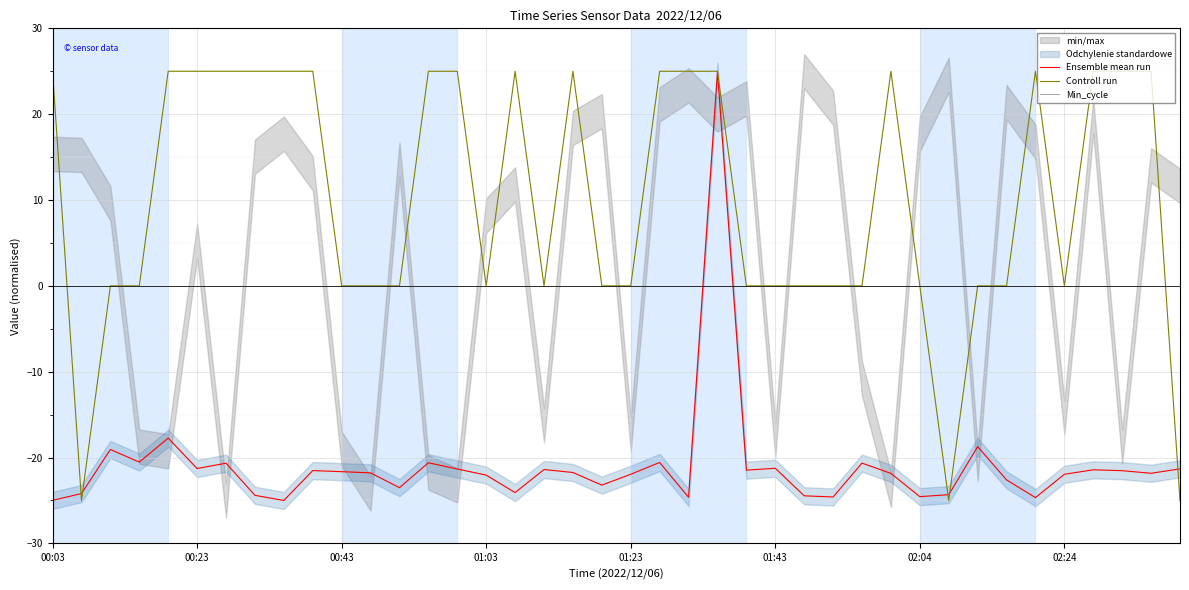

Is the value of Controll run at 00:03 greater than the value of Ensemble mean run at 00:43?

Yes